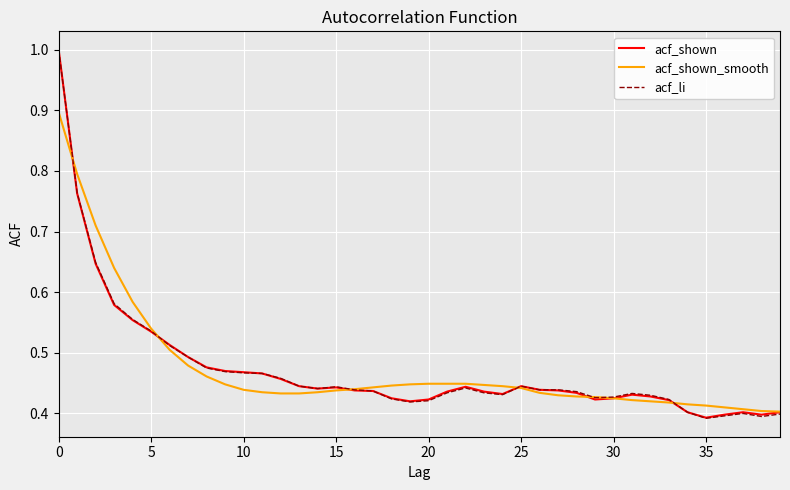

Which series has the largest range (max minus min)?

acf_li